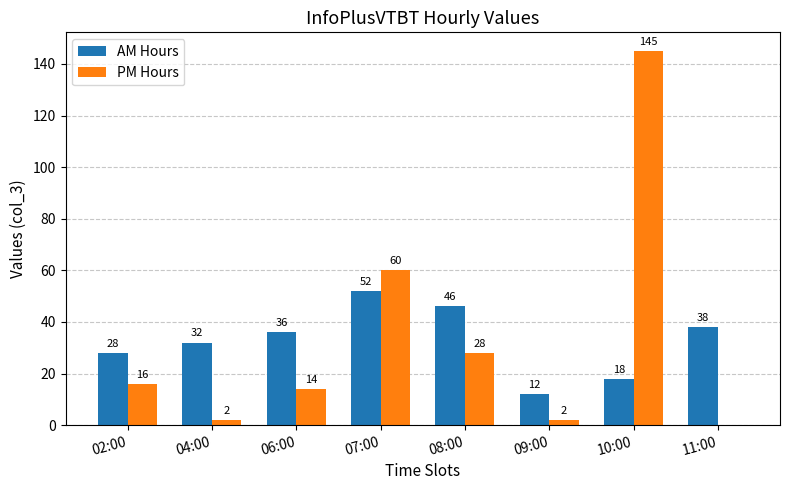

Are the bars grouped side by side (vs. stacked)?

Yes